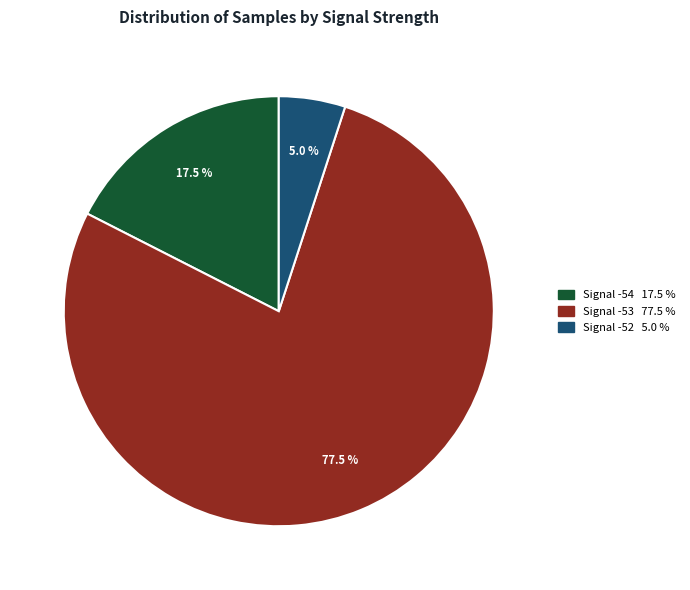

Is there a majority slice in this chart?

Yes